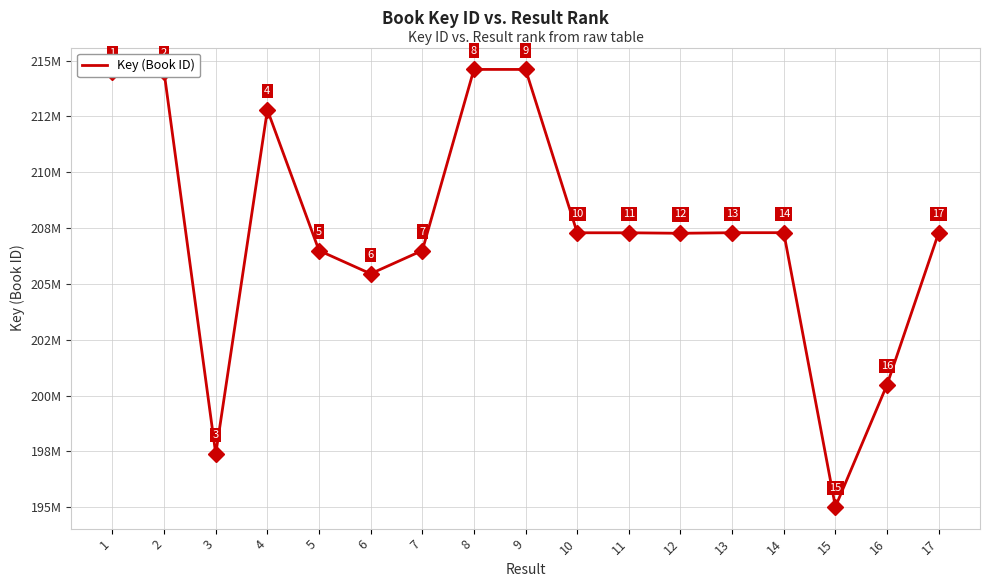

What is the change in value from 12 to 17?

+23509